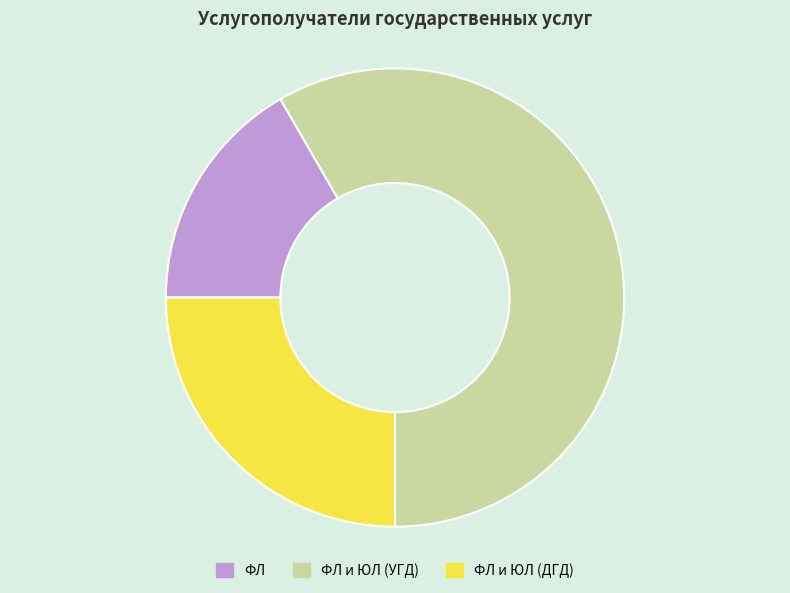

Which category has the biggest portion of the pie?

ФЛ и ЮЛ (УГД)